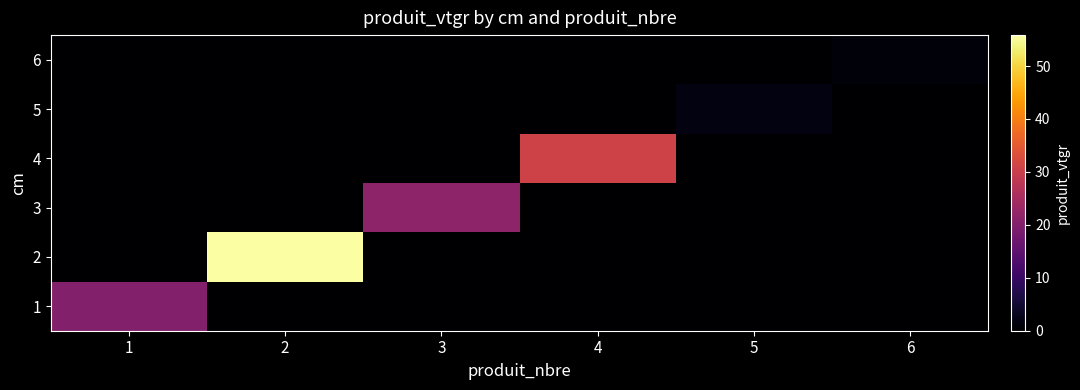

At 4, list the series in order from smallest to largest.

1, 2, 3, 5, 6, 4